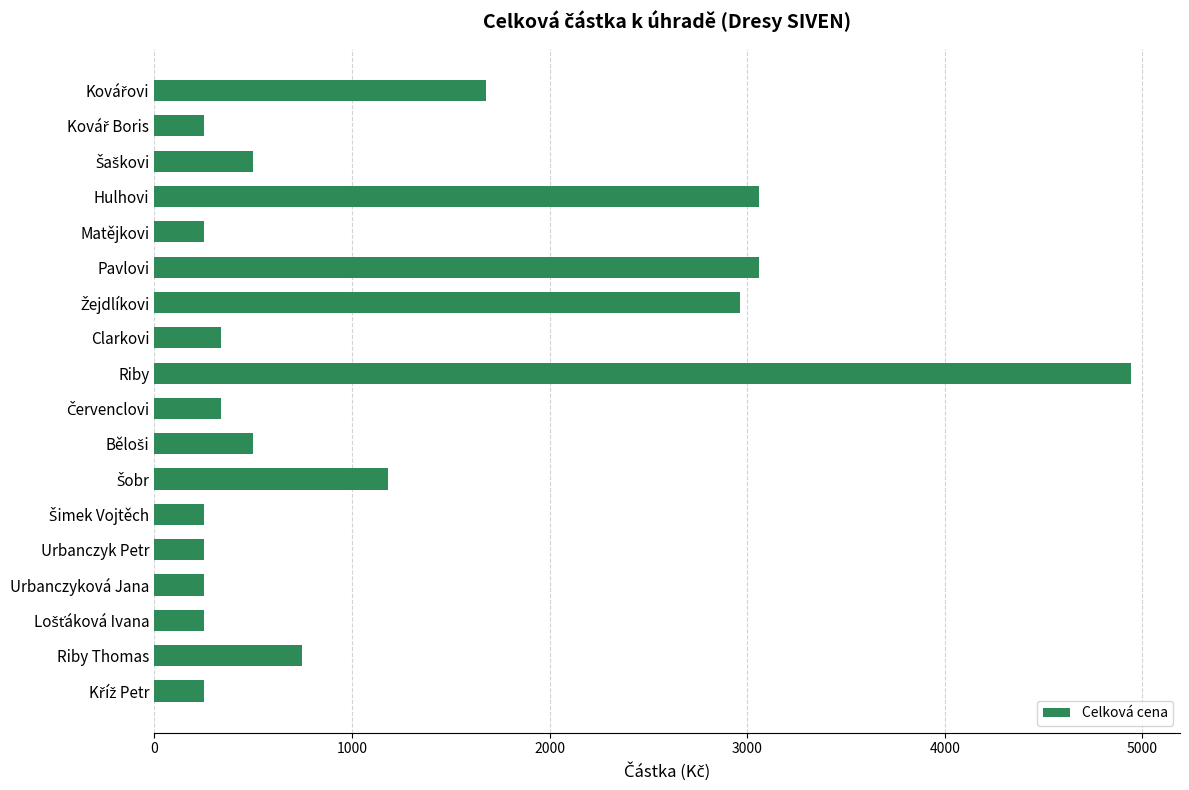

What is the smallest value displayed?

250